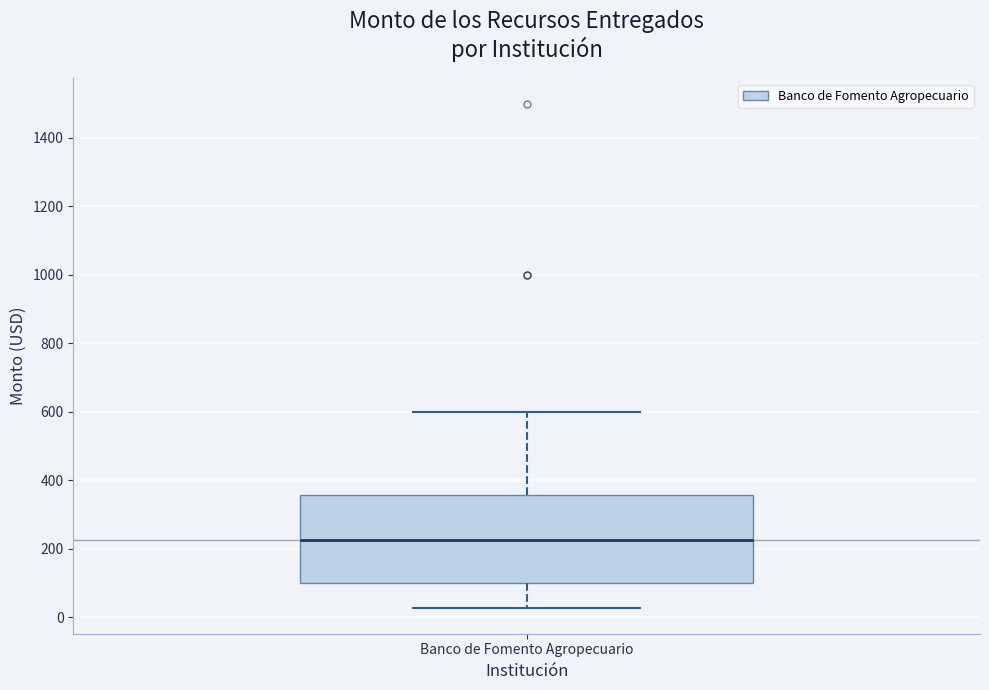

Transcribe this box plot: give where the median line is, the range the box spans, and where the two whiskers end, as read against the y-axis. The values are not printed on the chart, so give them approximately, as read against the axis.

median 220, box 100 to 360, whiskers 20 to 600